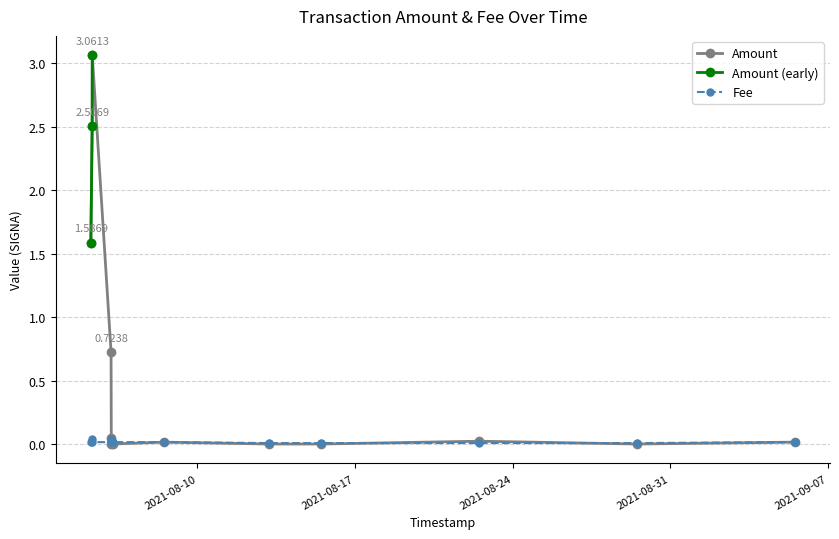

After their last crossing, which series has the higher values: Fee or Amount?

Fee